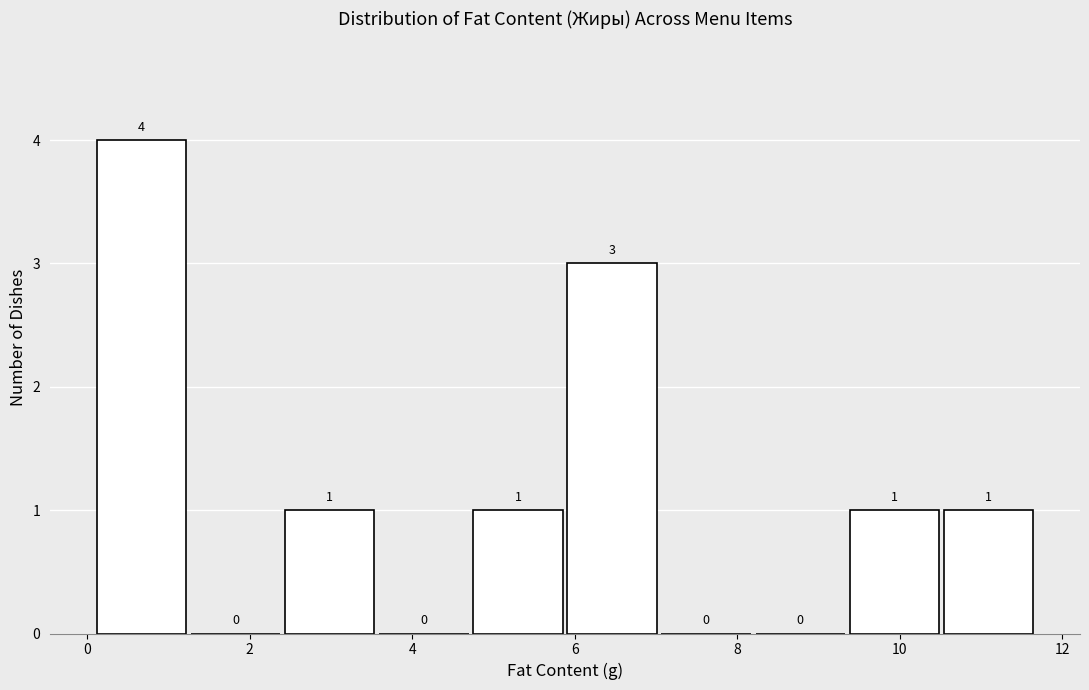

Which range on the x-axis has the tallest bar?

0.2 to 1.2